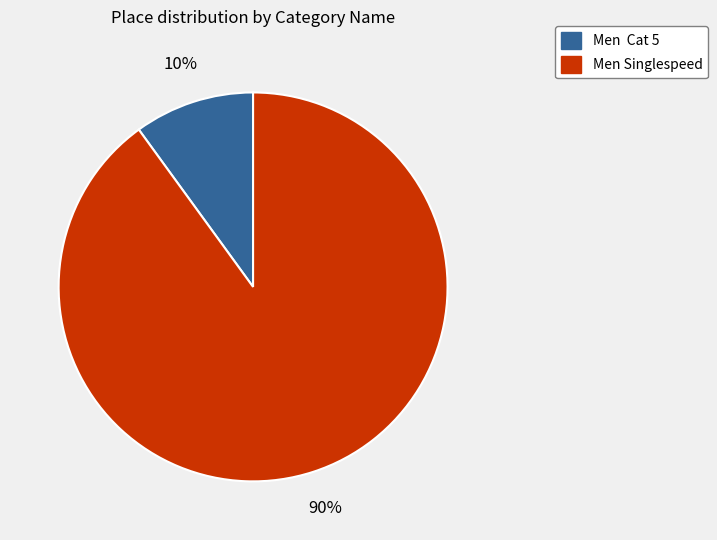

Rank the categories by value from highest to lowest.

Men Singlespeed, Men Cat 5